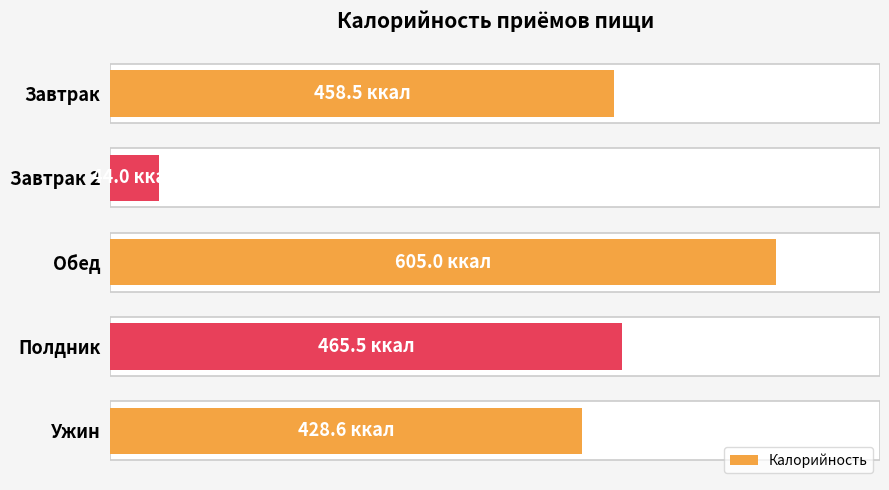

Reading left to right, what are all the values shown in this chart?

458.5	44.0	605.0	465.5	428.6